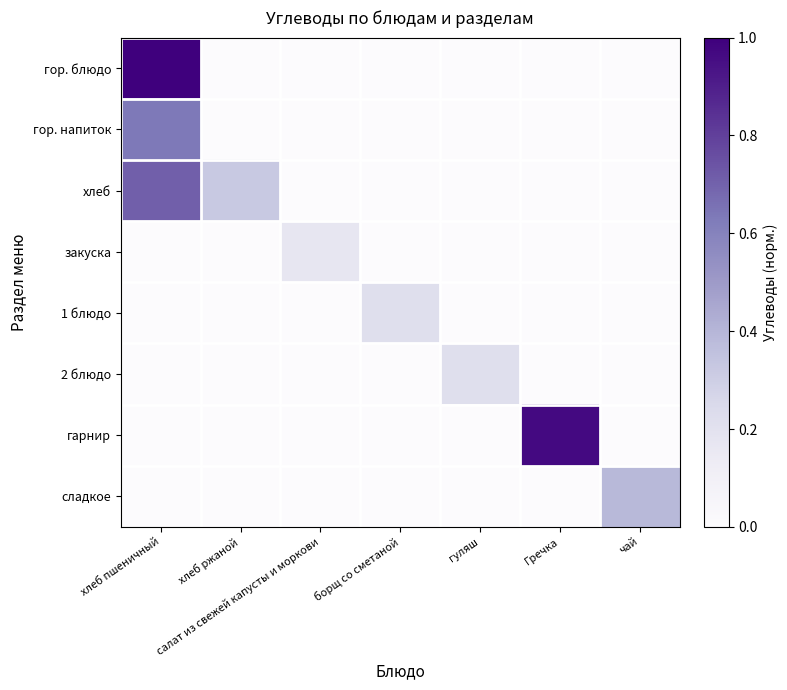

At how many categories does at least one series exceed 0?

7